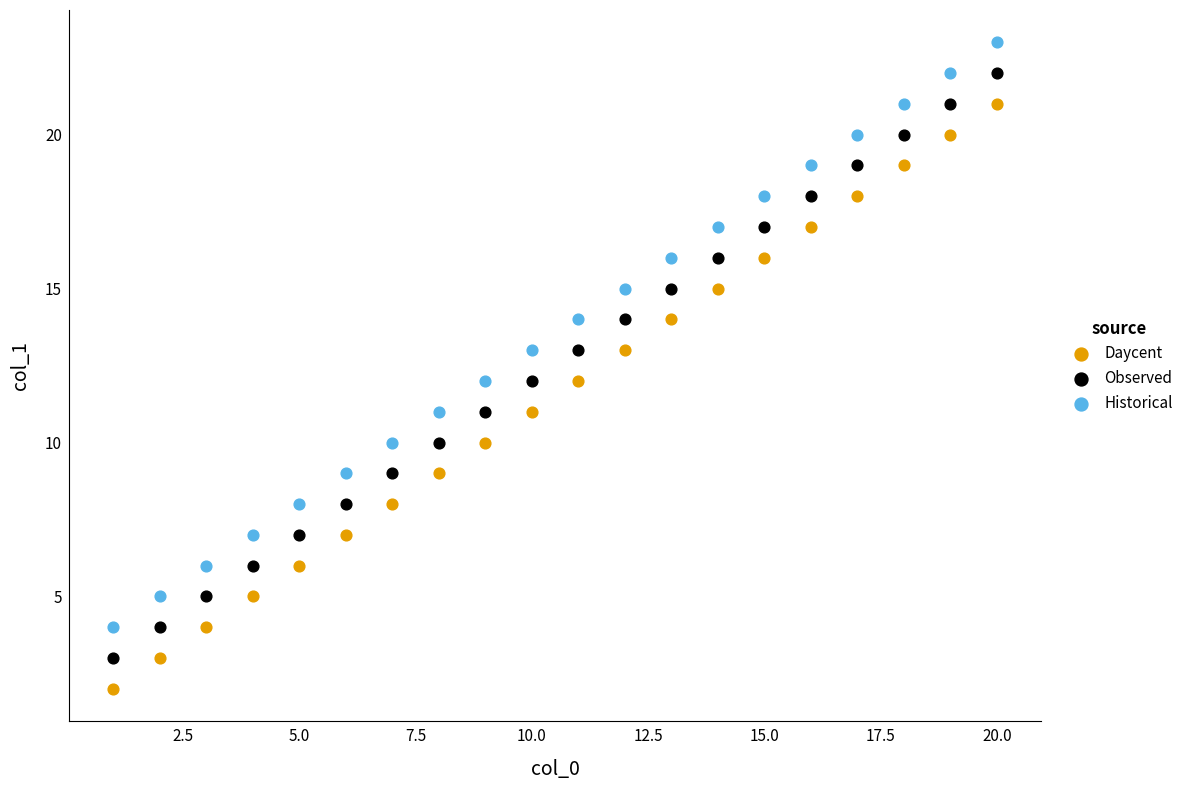

Which series reaches the minimum Y coordinate?

Daycent